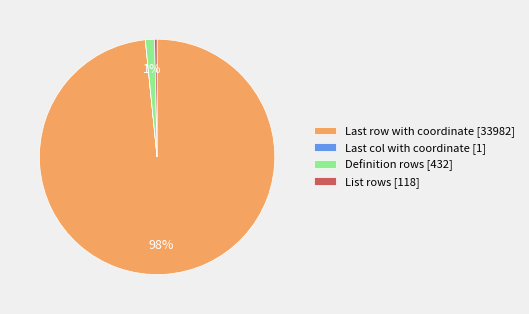

To the nearest percent, what is the average slice percentage?

25%